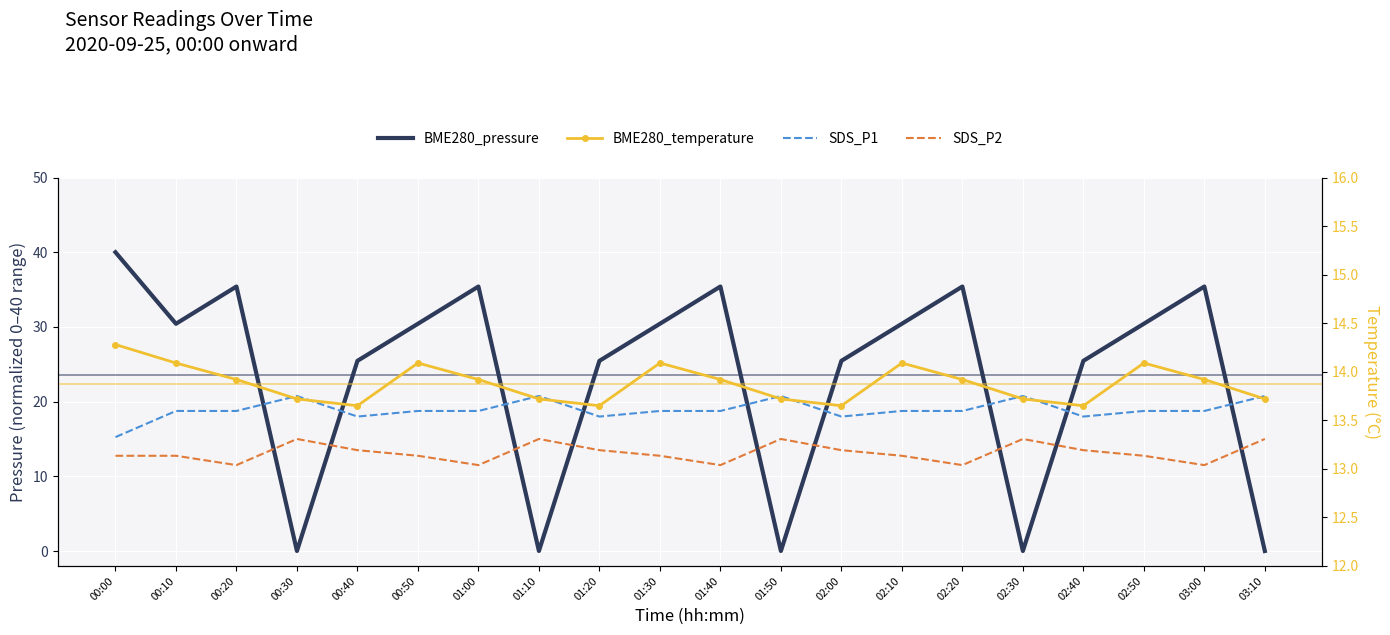

Rank the series at 00:30 from lowest to highest value.

BME280_pressure, BME280_temperature, SDS_P2, SDS_P1